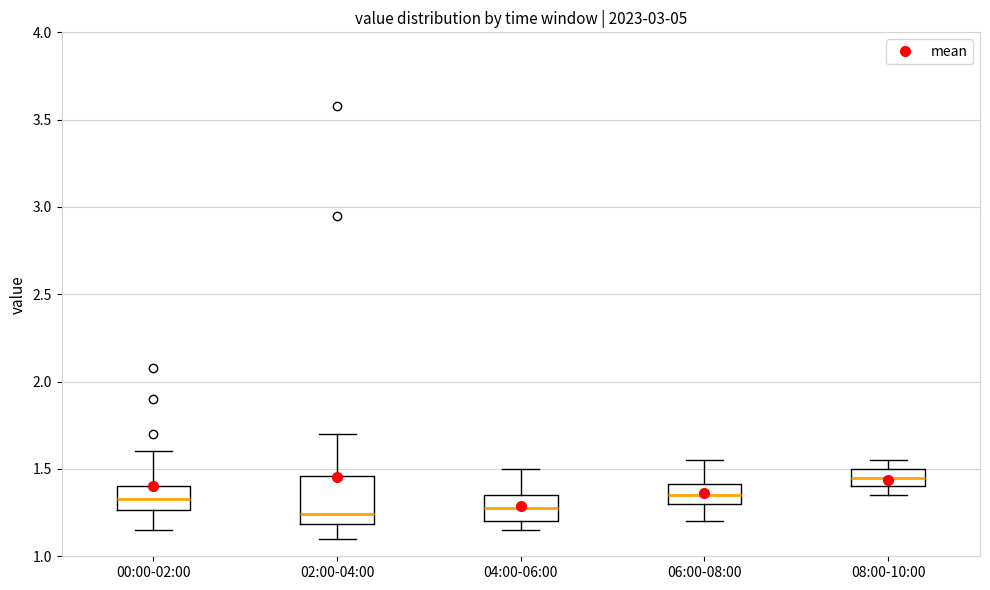

Reading left to right, transcribe this box plot: for each box, give where its median line is, the range the box spans, and where its two whiskers end, as read against the y-axis. The values are not printed on the chart, so give them approximately, as read against the axis.

00:00-02:00: median 1.35, box 1.25 to 1.40, whiskers 1.15 to 1.60
02:00-04:00: median 1.25, box 1.20 to 1.45, whiskers 1.10 to 1.70
04:00-06:00: median 1.30, box 1.20 to 1.35, whiskers 1.15 to 1.50
06:00-08:00: median 1.35, box 1.30 to 1.40, whiskers 1.20 to 1.55
08:00-10:00: median 1.45, box 1.40 to 1.50, whiskers 1.35 to 1.55